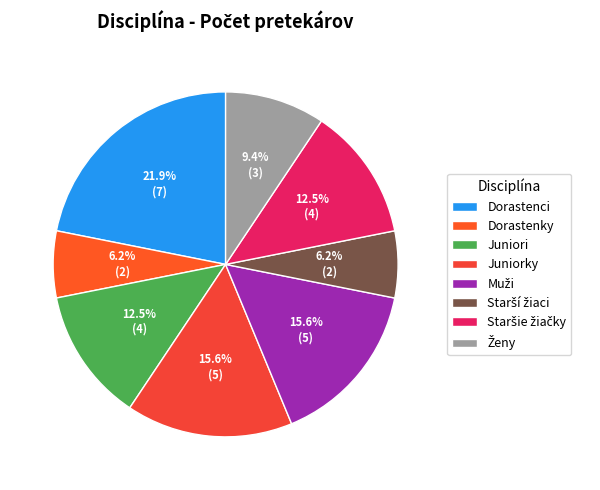

Is it true that Starší žiaci is 6% of the pie?

True